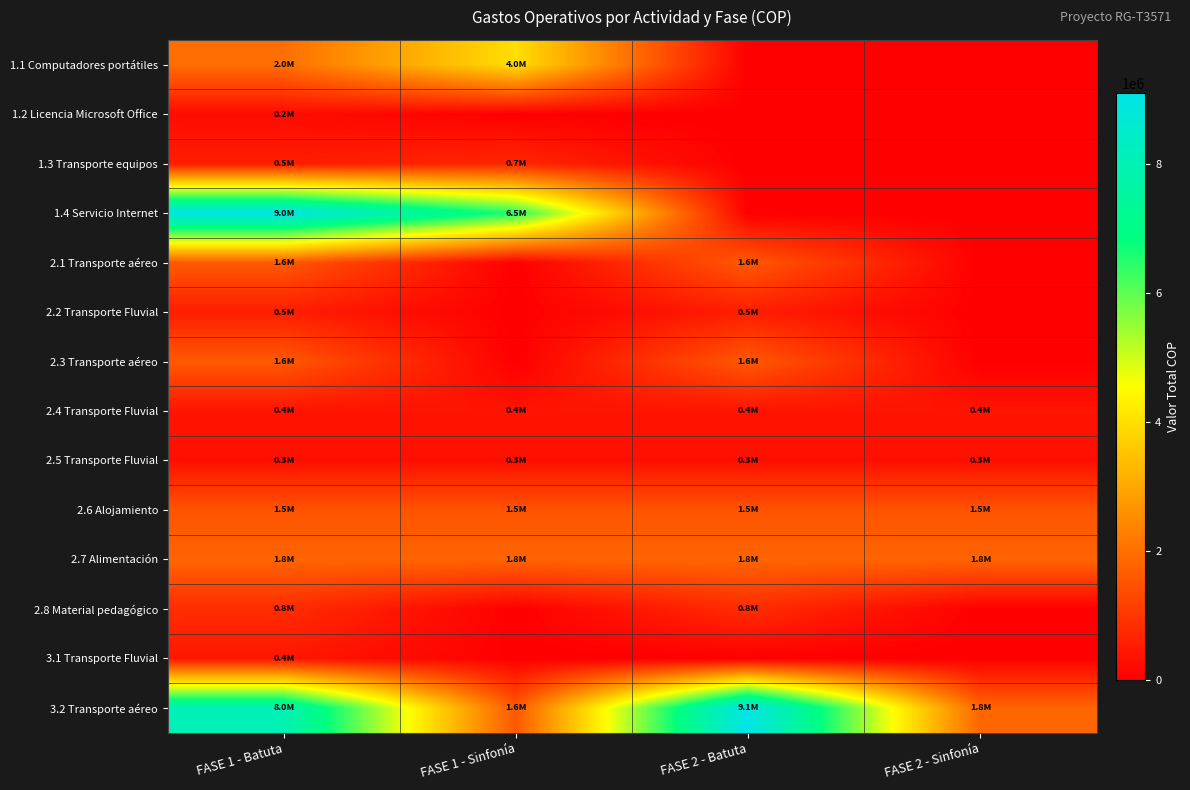

At which category is the sum across all series the highest?

FASE 1 - Batuta